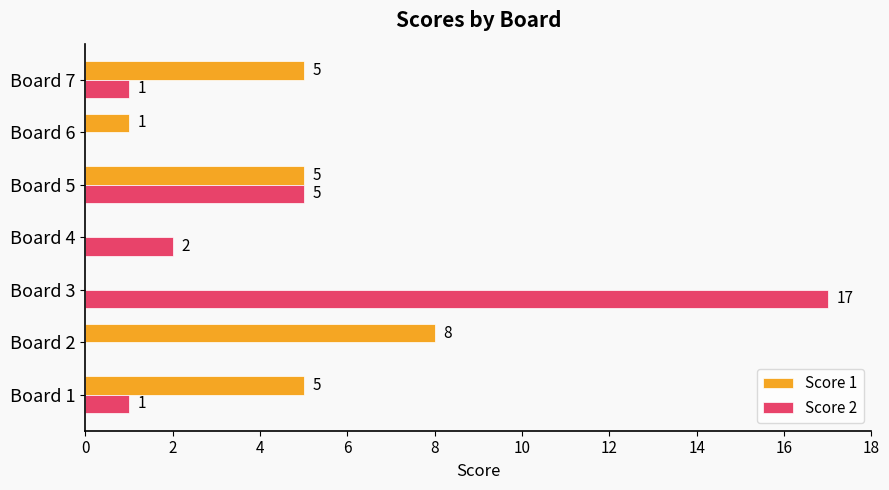

Which series changed the most between Board 2 and Board 7?

Score 1